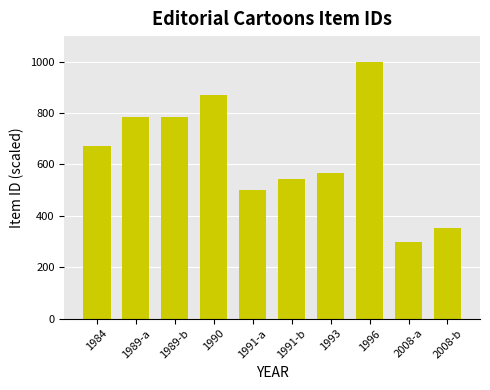

What is the minimum value shown in the chart?

300